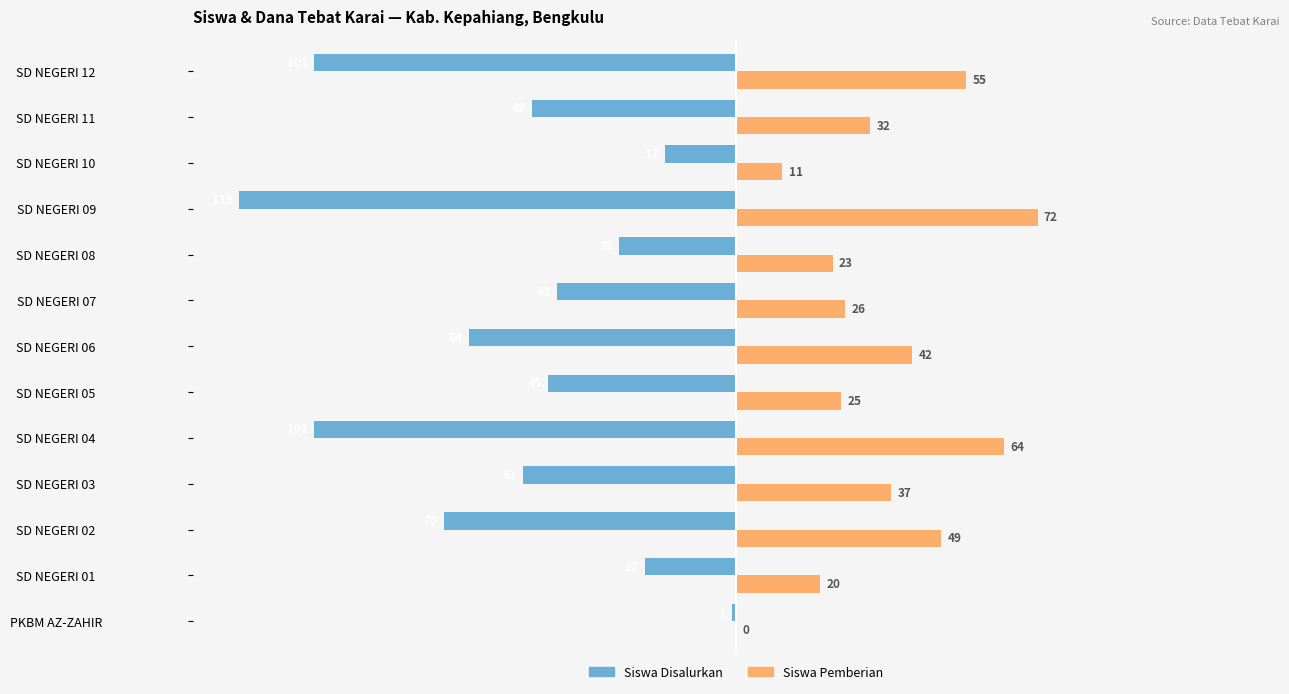

Which series has the largest total across all categories?

Siswa Pemberian